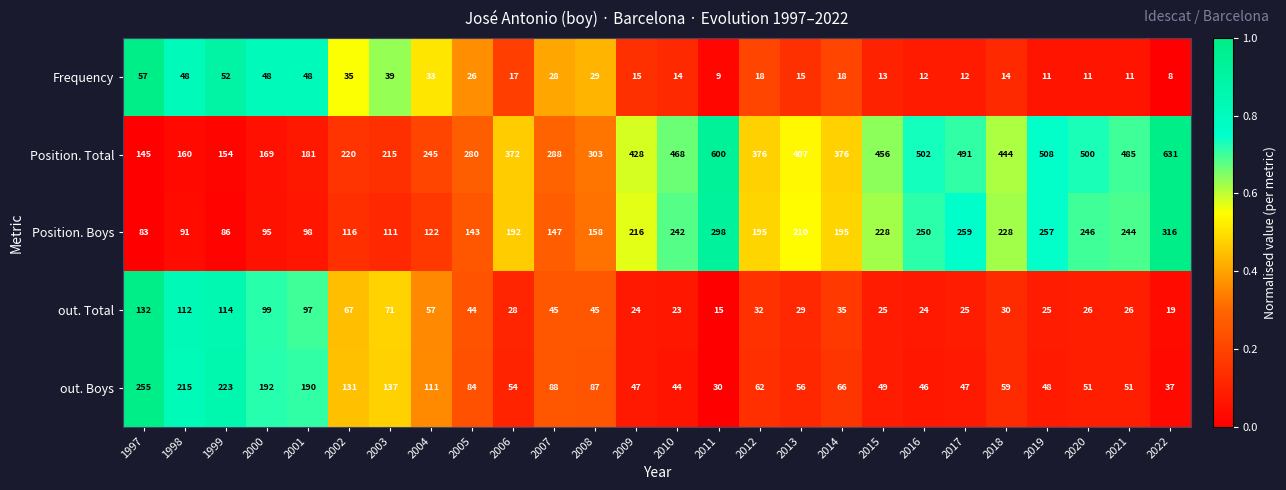

True or false: out. Boys has a value of 131 at 2002.

True